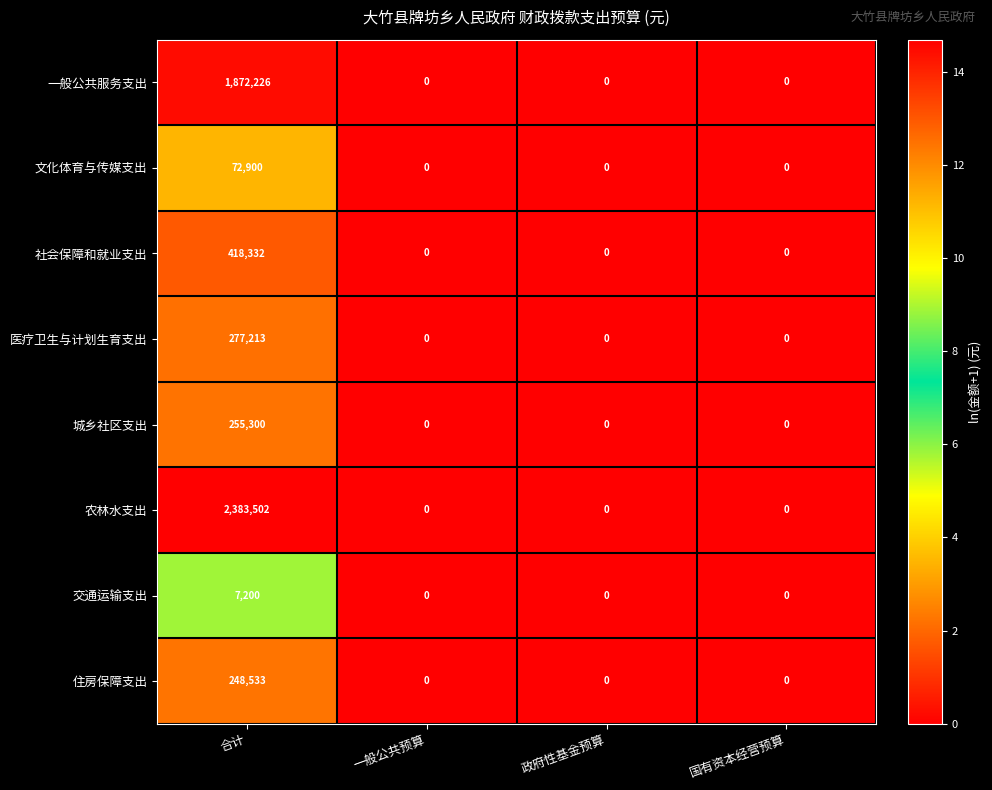

Rank the series by their maximum value, from highest to lowest.

农林水支出, 一般公共服务支出, 社会保障和就业支出, 医疗卫生与计划生育支出, 城乡社区支出, 住房保障支出, 文化体育与传媒支出, 交通运输支出